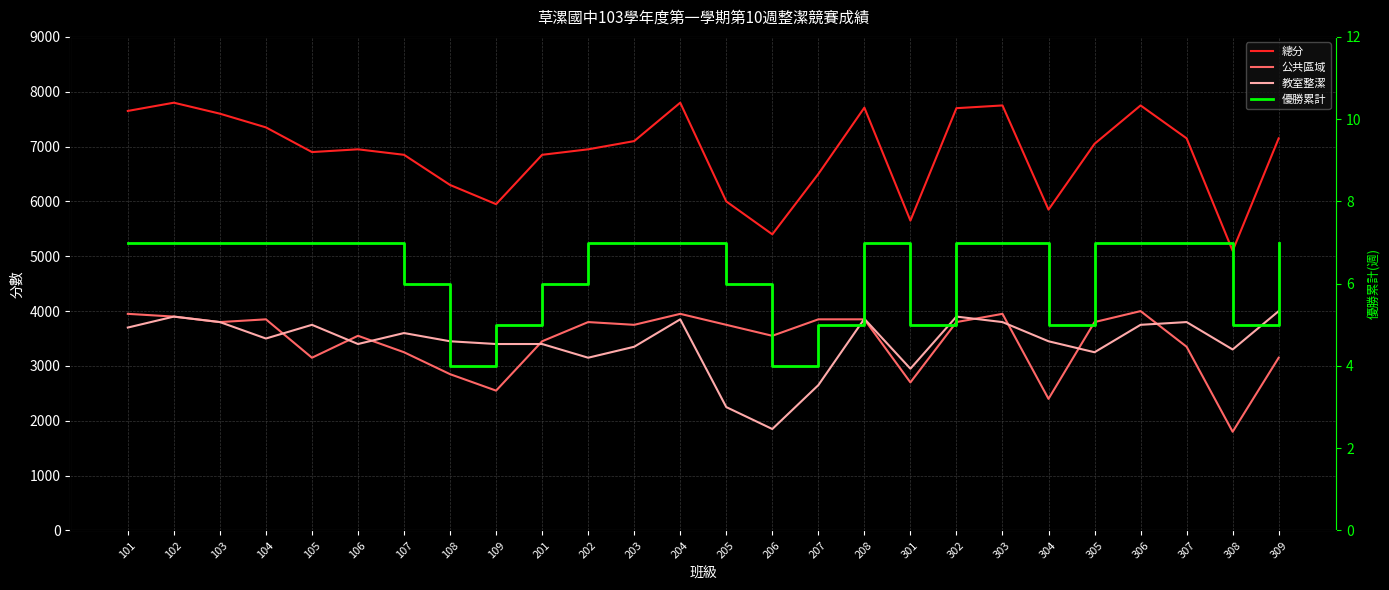

True or false: 總分 and 公共區域 cross at least once.

False